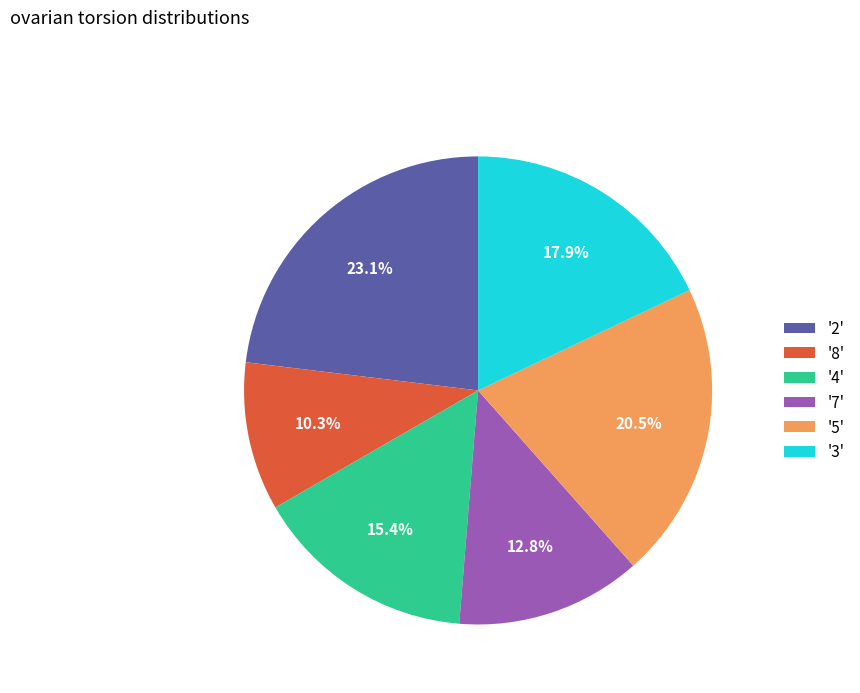

How many segments does this pie chart have?

6